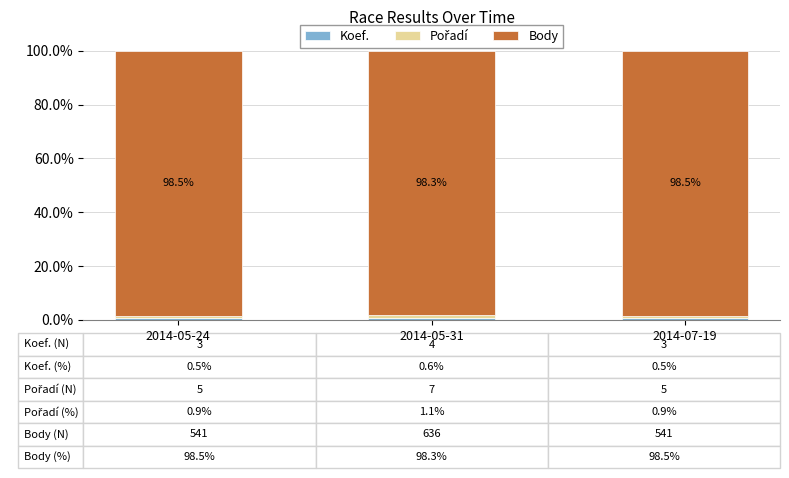

How many bars are there in total?

3